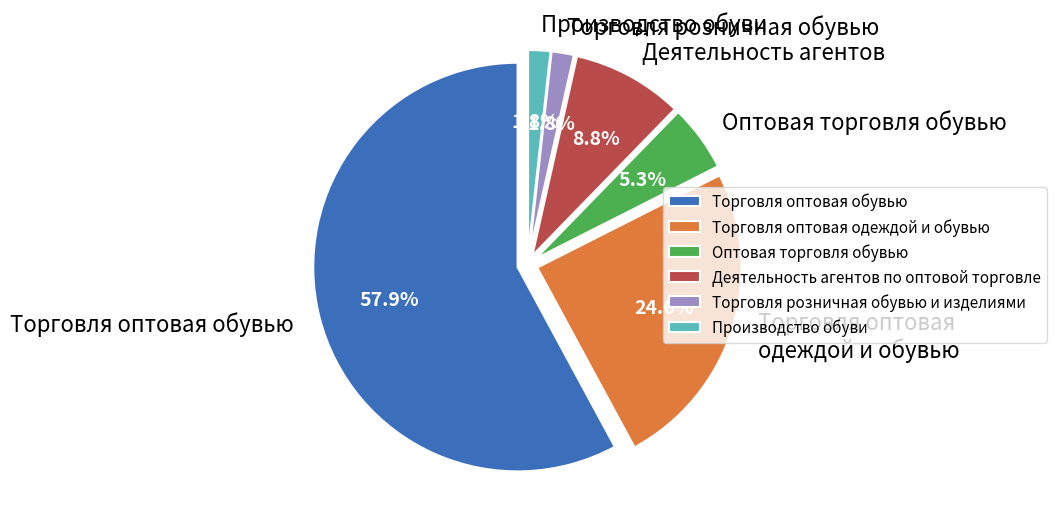

Which slice is the smallest?

Торговля розничная обувью и изделиями